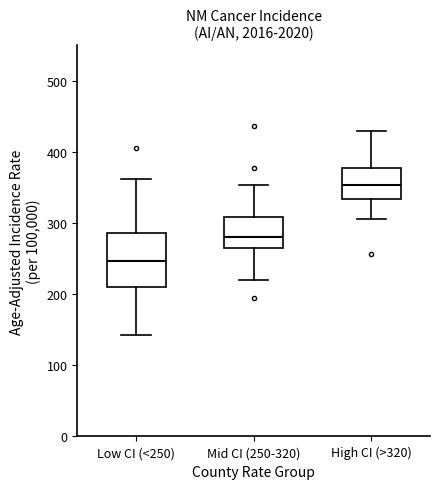

Where is the lower edge of the box for Low CI (<250) on the y-axis? The values are not printed on the chart, so give them approximately, as read against the axis.

210